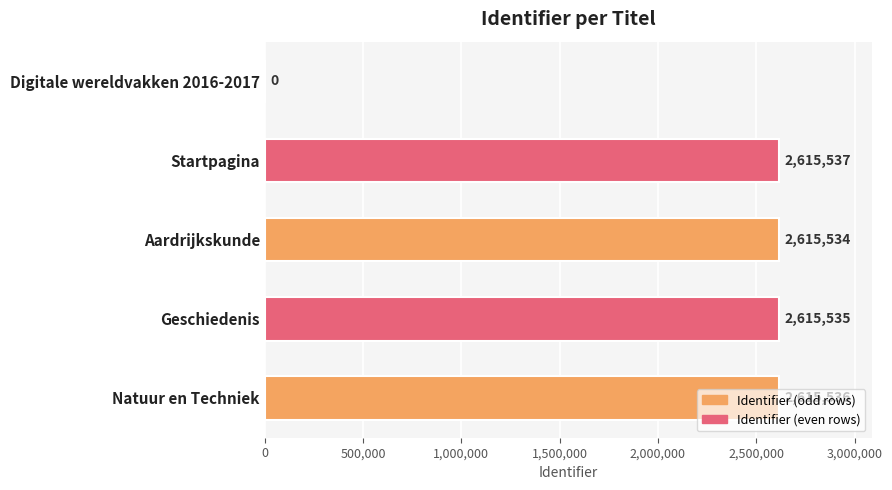

Where is the data nearest to the value 1307768?

Aardrijkskunde